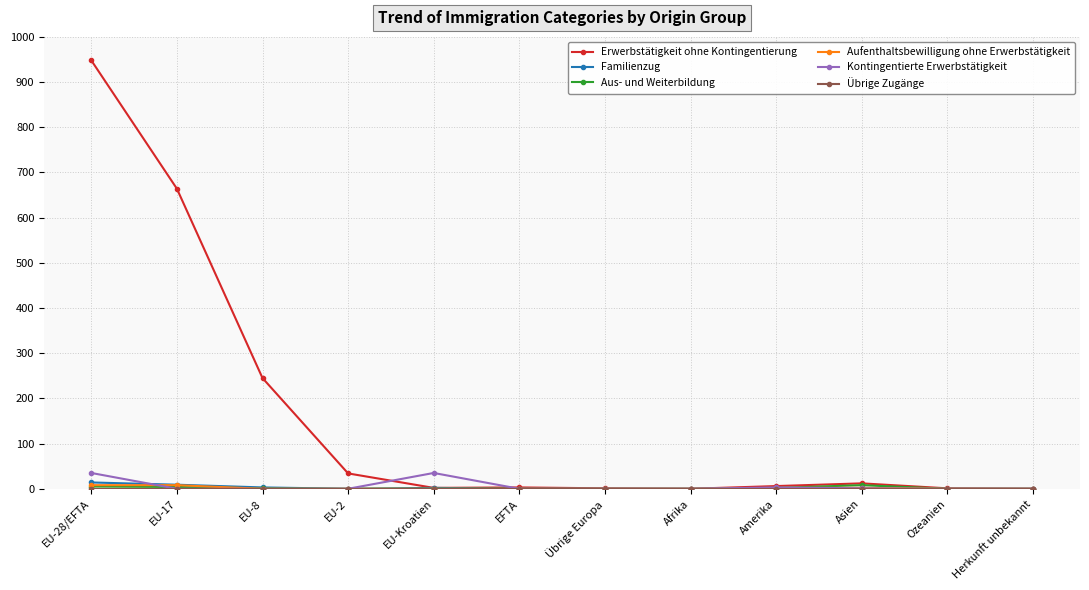

At which category is the sum across all series the highest?

EU-28/EFTA